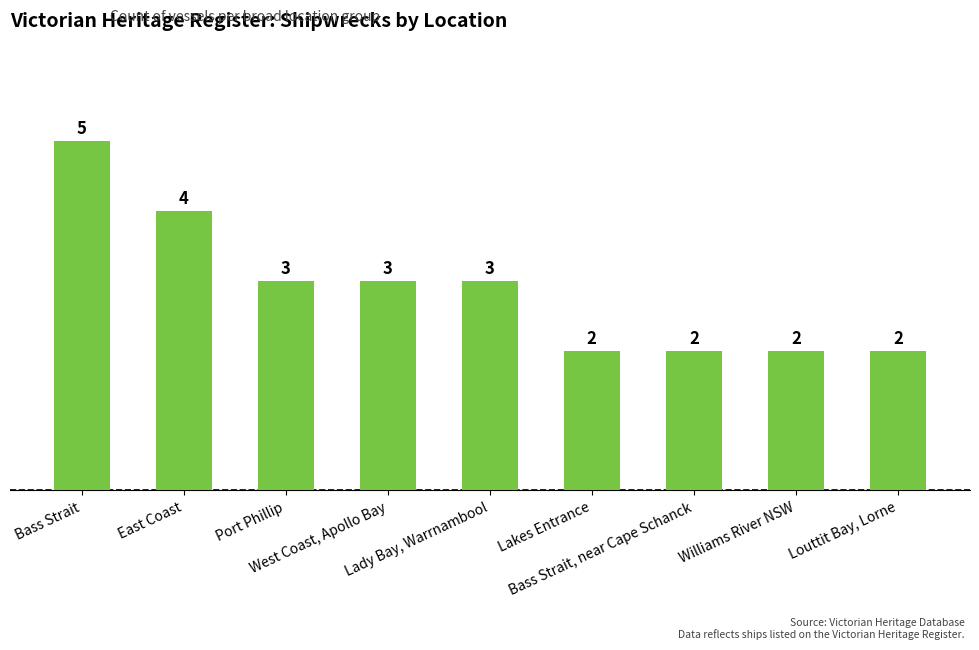

What position from the right is Port Phillip?

7